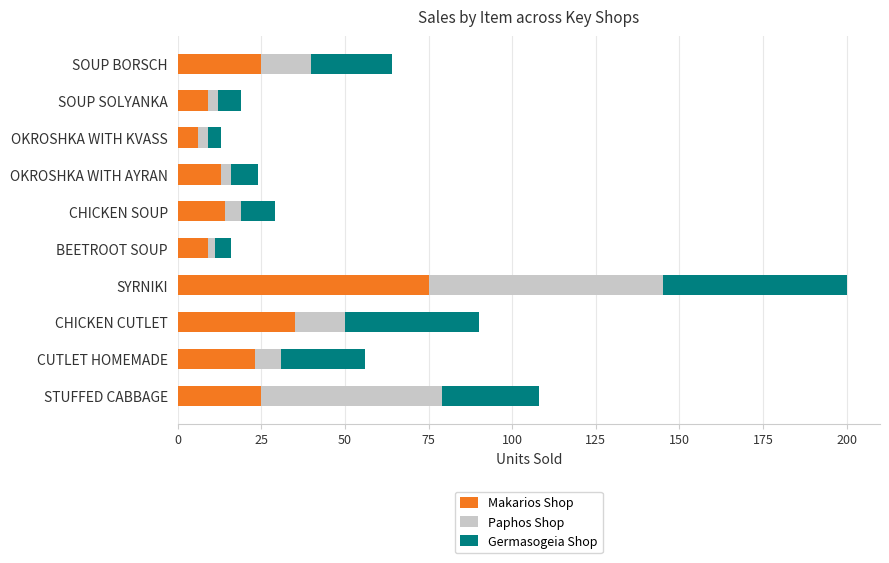

Count the number of categories in the chart.

10